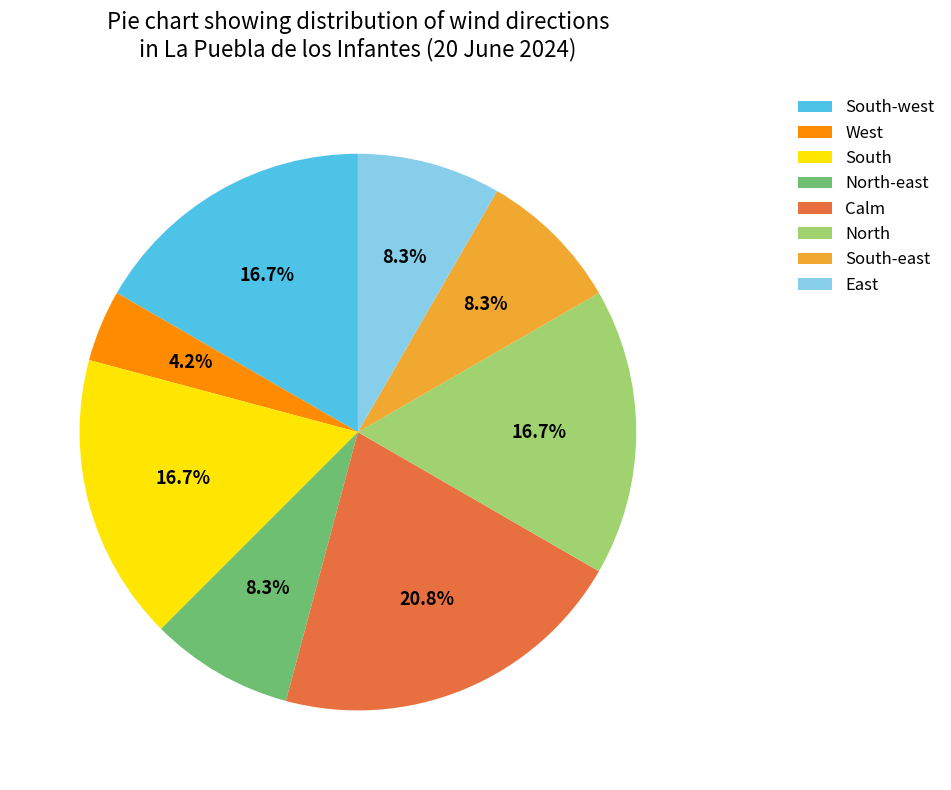

What portion of the pie excludes North-east?

91.7%